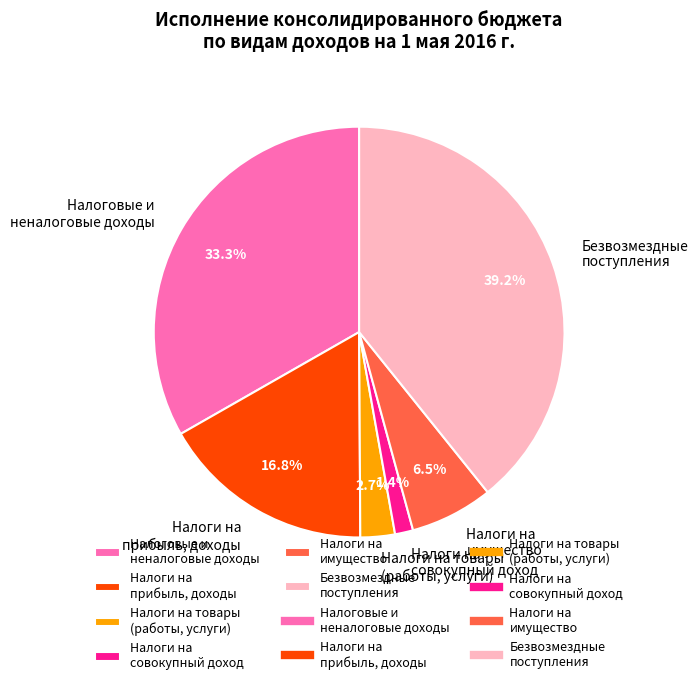

What is the ratio of the value at Налоги на товары (работы, услуги) to the value at Налоги на имущество?

0.4